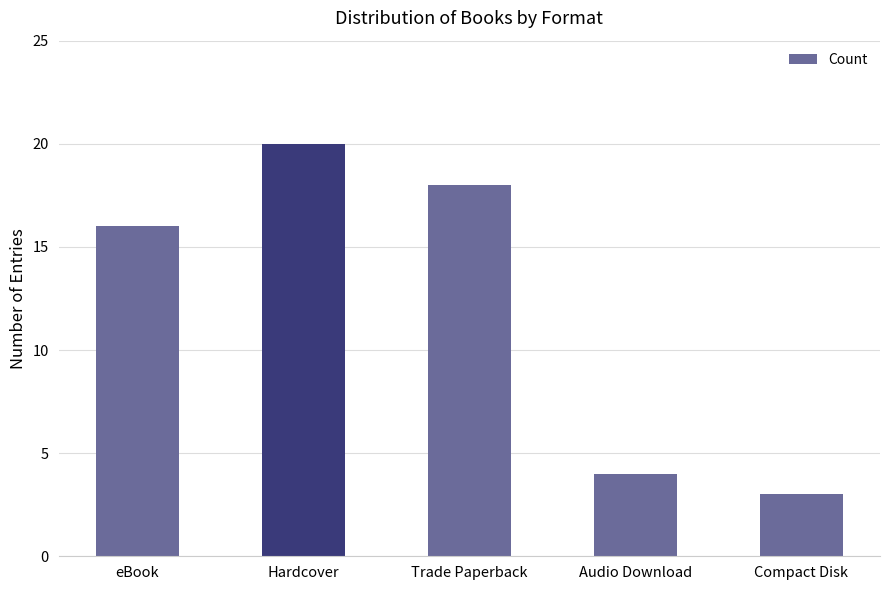

What is the smallest value displayed?

3